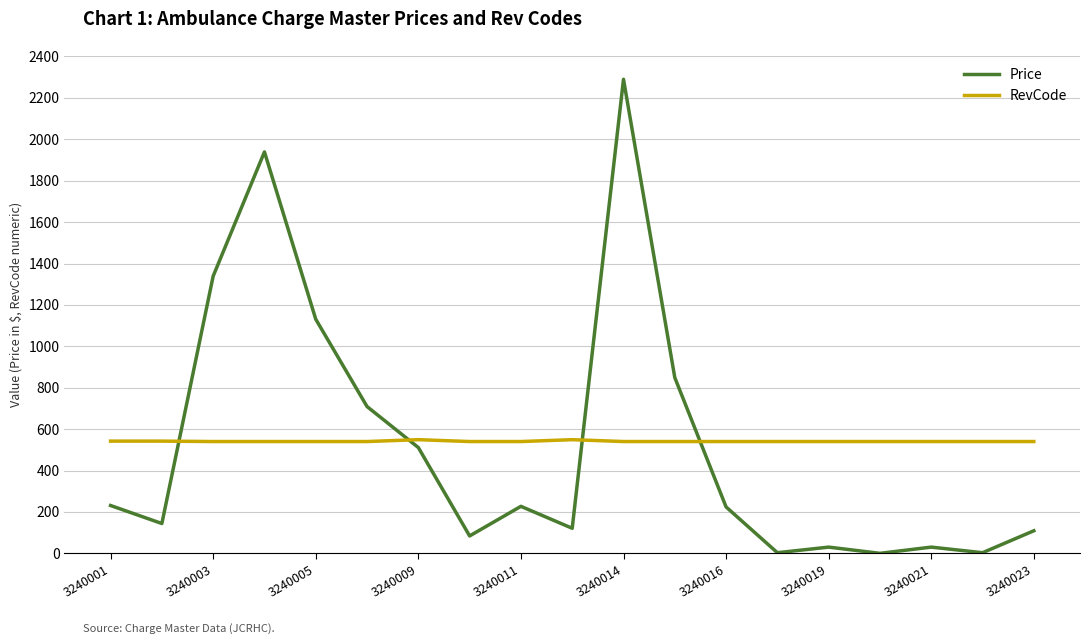

What is the difference between the maximum and minimum values in the Price series?

2290